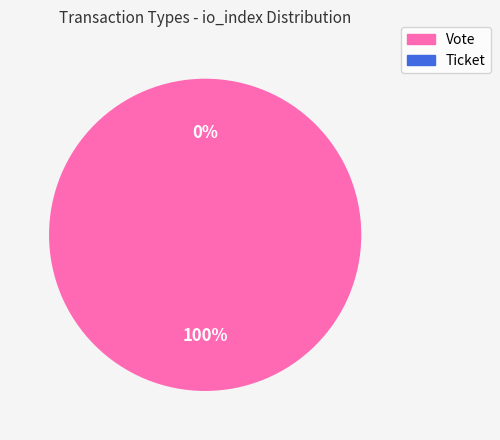

Rank the categories by value from highest to lowest.

Vote, Ticket